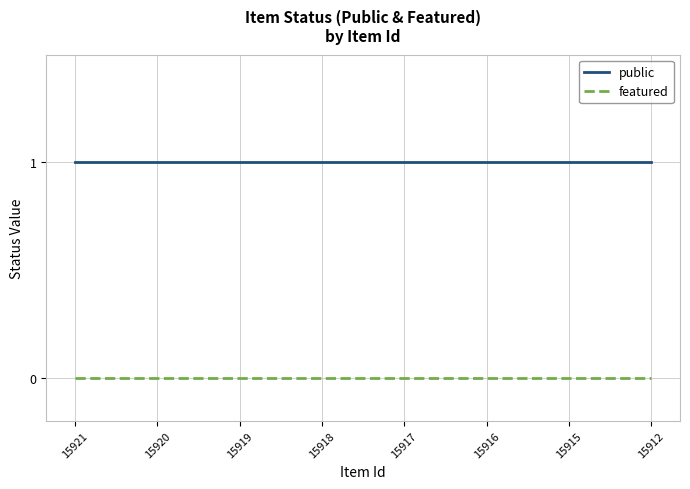

True or false: featured has a value of 0 at 15917.

True